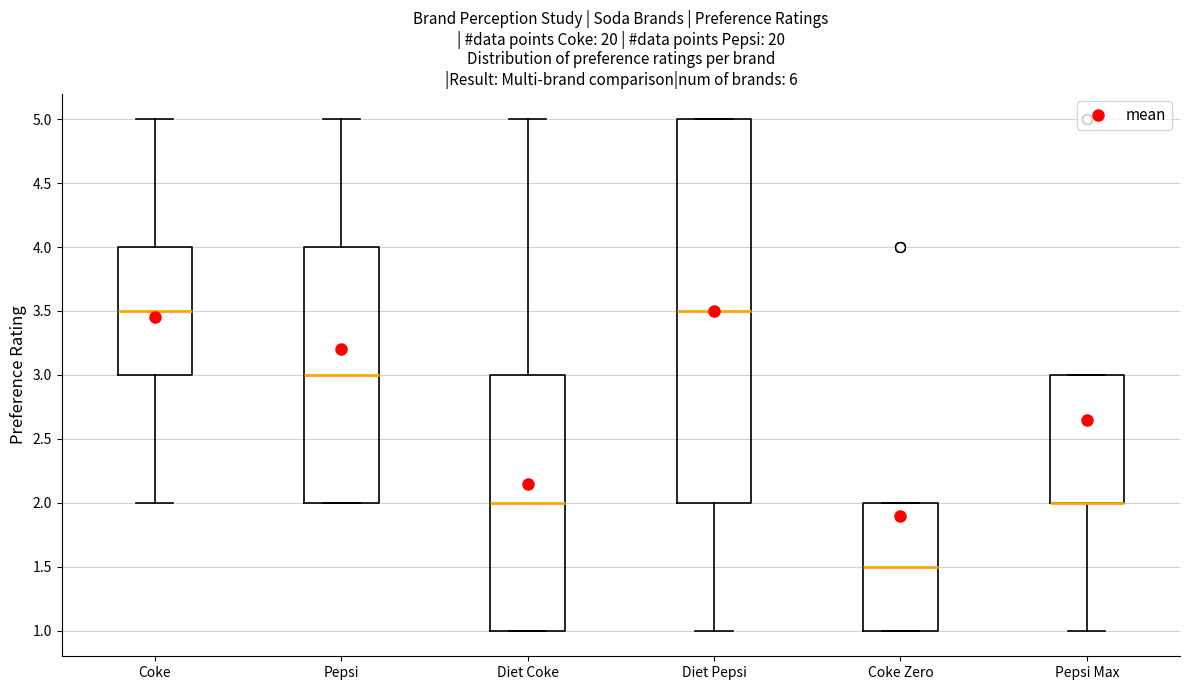

Where does the median line of the box for Pepsi sit on the y-axis? The values are not printed on the chart, so give them approximately, as read against the axis.

3.0